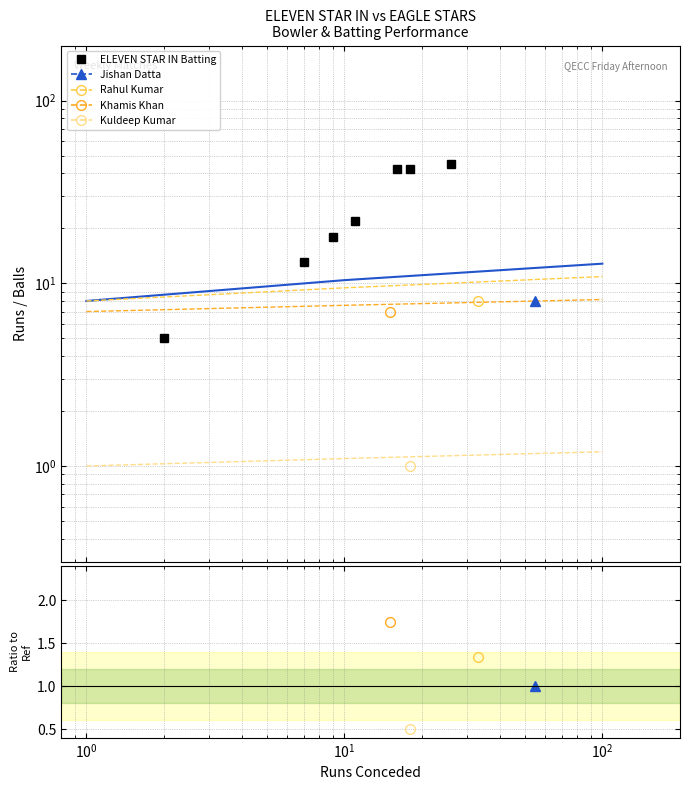

What is the difference between the second highest and second lowest values?

37